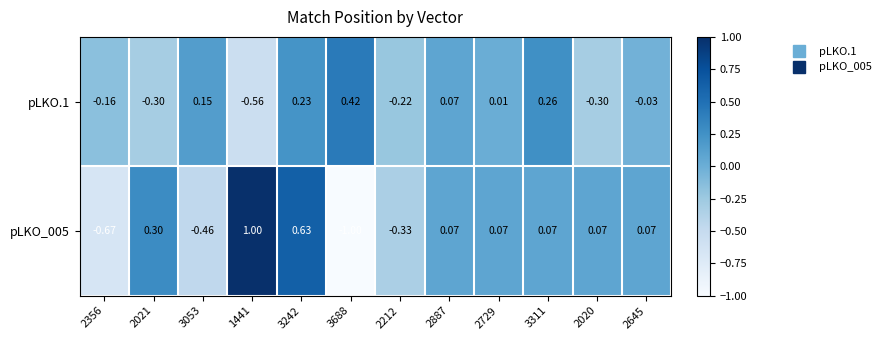

Is the value of pLKO_005 at 2021 greater than the value of pLKO.1 at 2021?

Yes